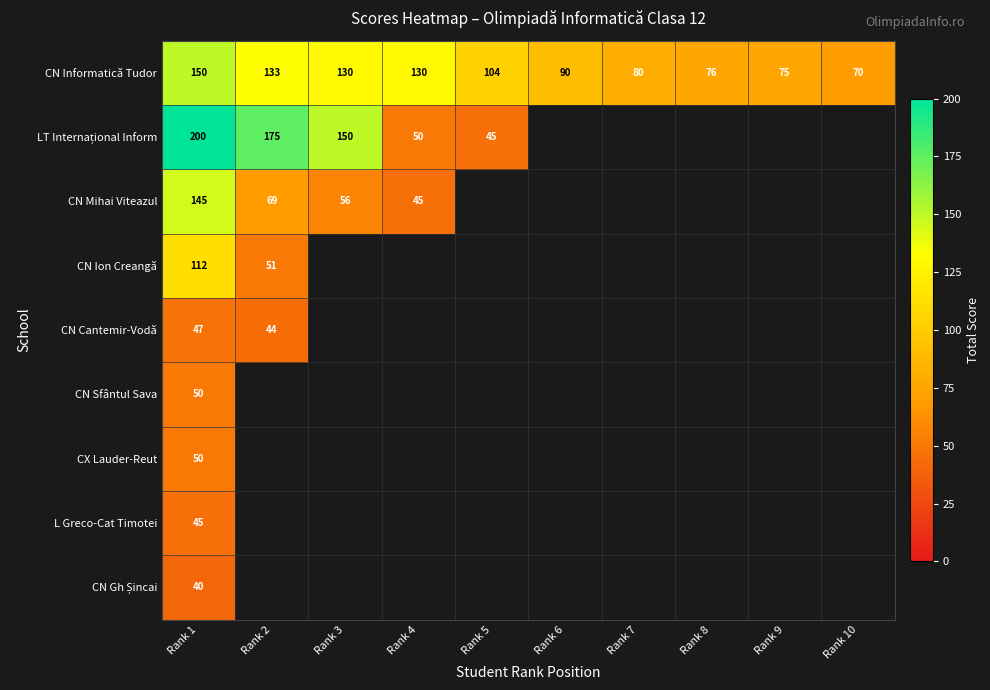

True or false: L Greco-Cat Timotei has a value of 73 at Rank 1.

False